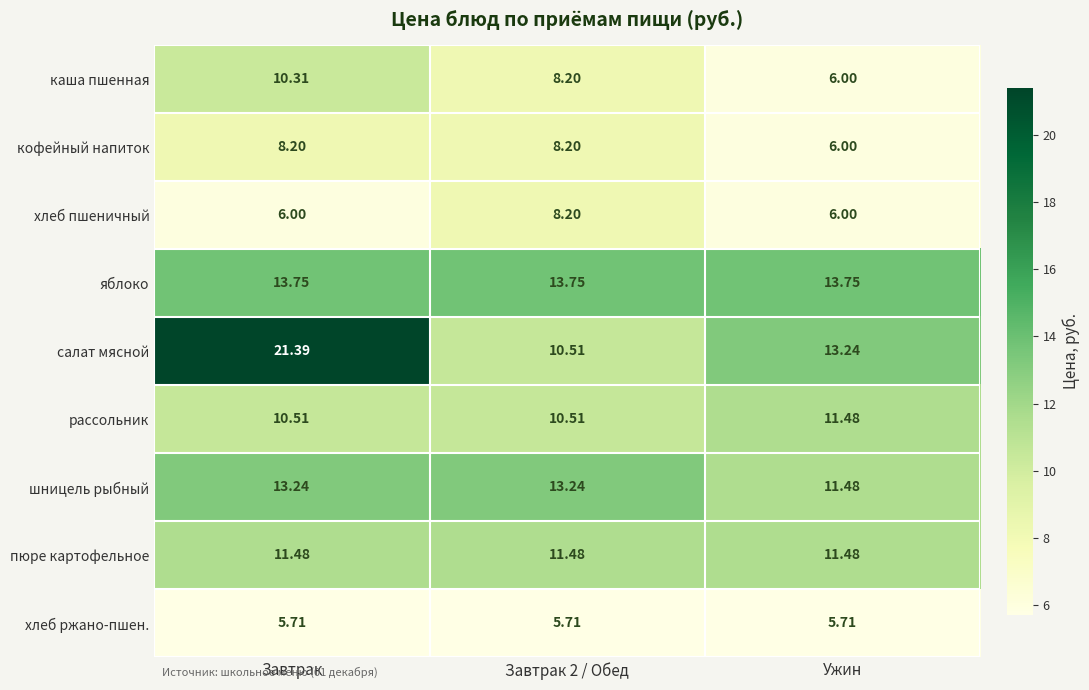

At Завтрак, list the series in order from smallest to largest.

хлеб ржано-пшен., хлеб пшеничный, кофейный напиток, каша пшенная, рассольник, пюре картофельное, шницель рыбный, яблоко, салат мясной